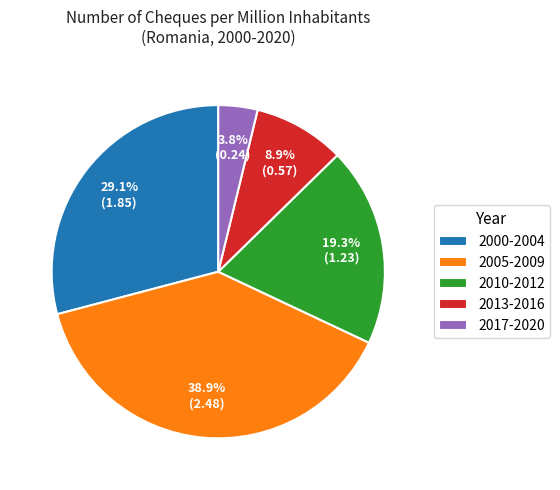

How many slices are in this pie chart?

5